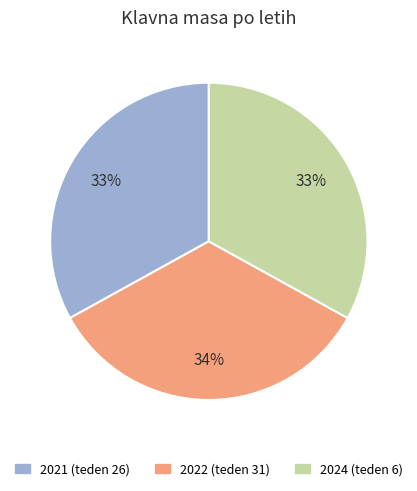

Does 2022 (teden 31) represent more than half of the total?

No